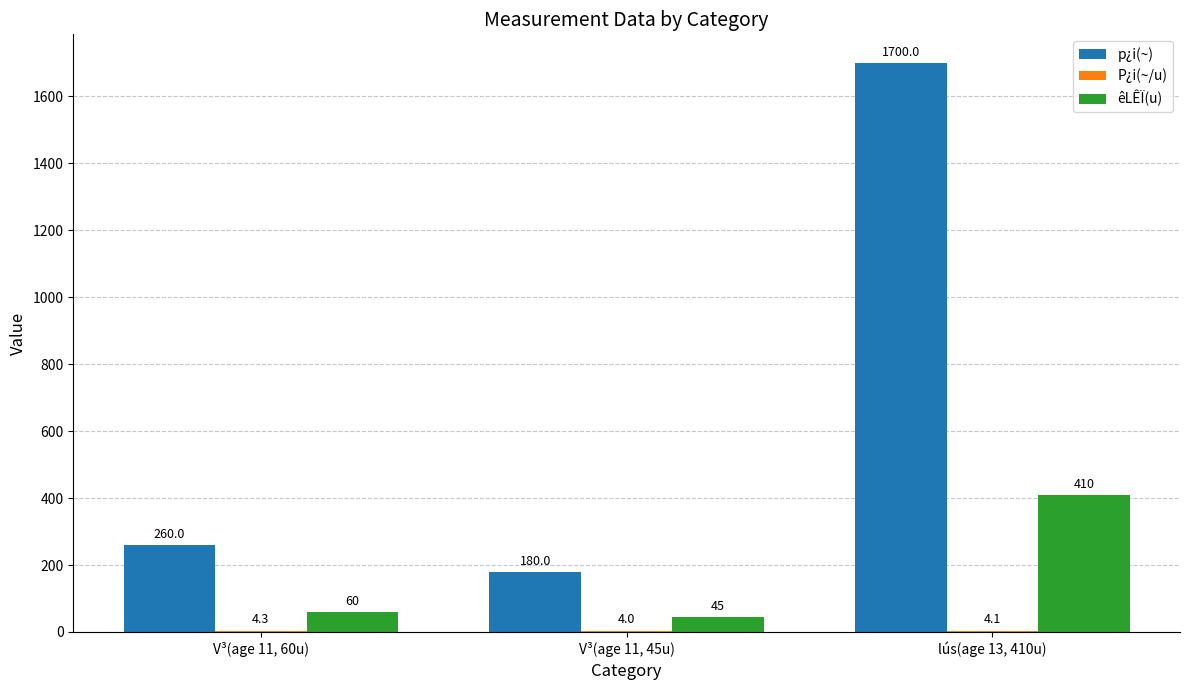

At which label is êLÊÏ(u) closest to 227?

V³(age 11, 60u)